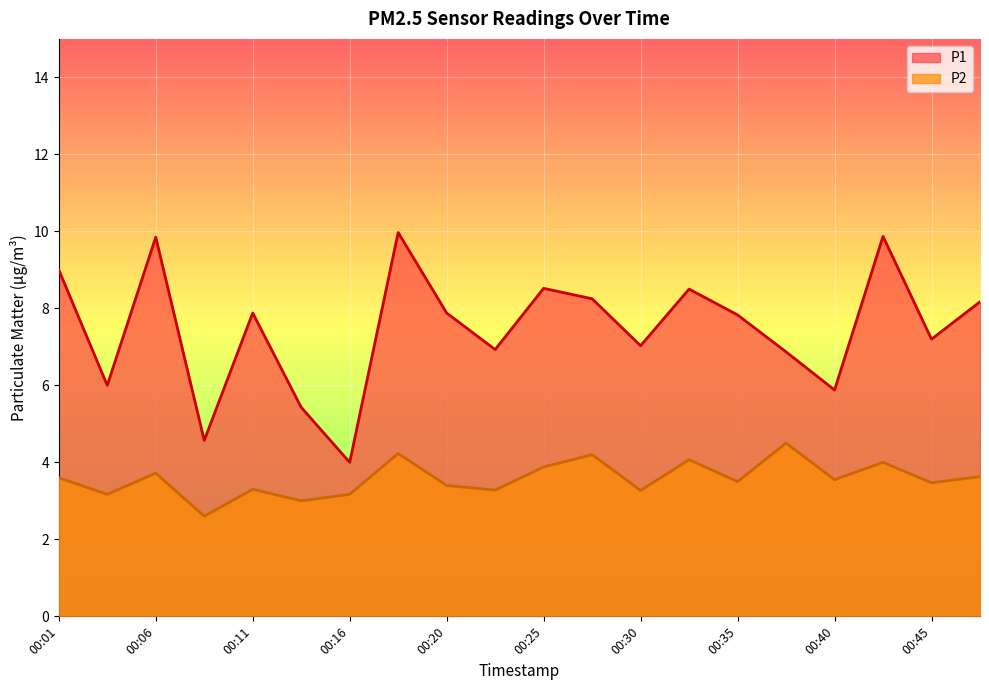

Reading right to left, transcribe all the data shown in this chart.

P1: 00:47=8.2	00:45=7.2	00:42=9.9	00:40=5.9	00:38=6.9	00:35=7.8	00:33=8.5	00:30=7.0	00:28=8.2	00:25=8.5	00:23=6.9	00:20=7.9	00:18=10.0	00:16=4.0	00:13=5.4	00:11=7.9	00:08=4.6	00:06=9.8	00:03=6.0	00:01=9.0
P2: 00:47=3.6	00:45=3.5	00:42=4.0	00:40=3.5	00:38=4.5	00:35=3.5	00:33=4.1	00:30=3.3	00:28=4.2	00:25=3.9	00:23=3.3	00:20=3.4	00:18=4.2	00:16=3.2	00:13=3.0	00:11=3.3	00:08=2.6	00:06=3.7	00:03=3.2	00:01=3.6